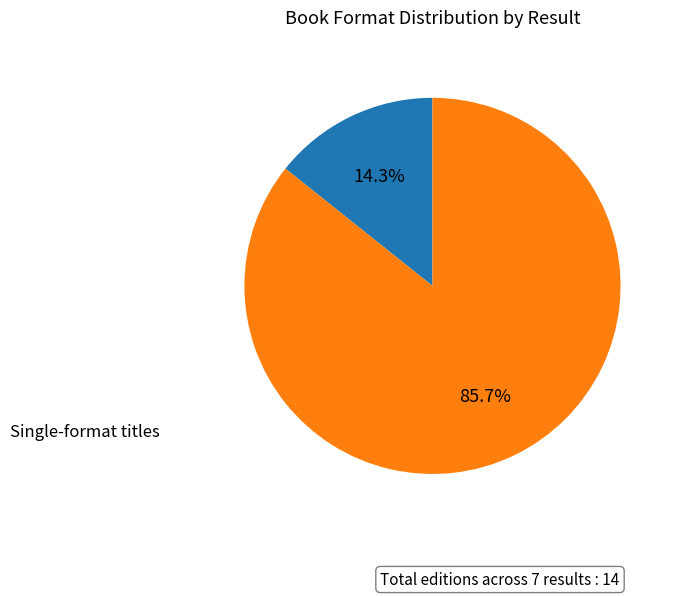

Does any single category account for the majority?

Yes